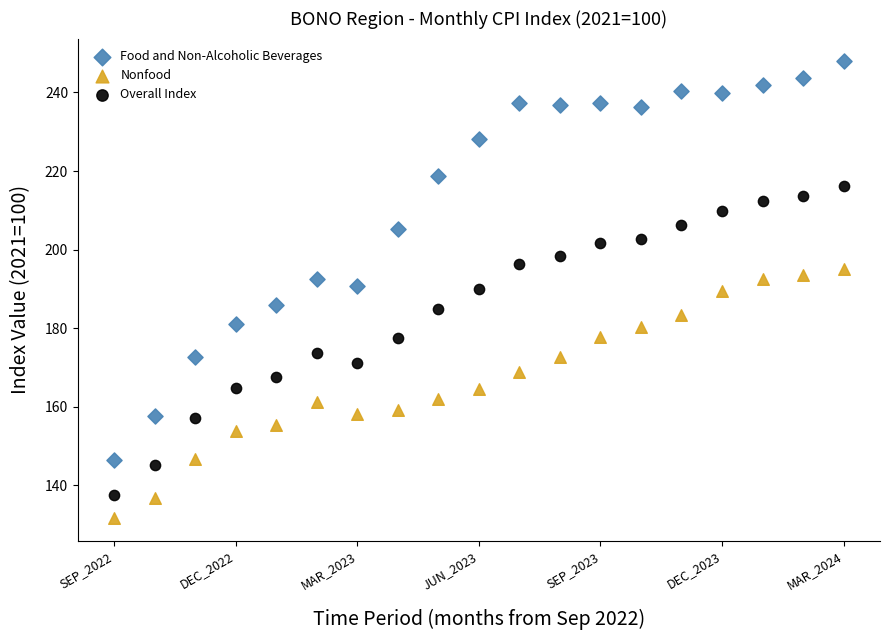

Across all data points, what is the range of X values (max minus min)?

18.0